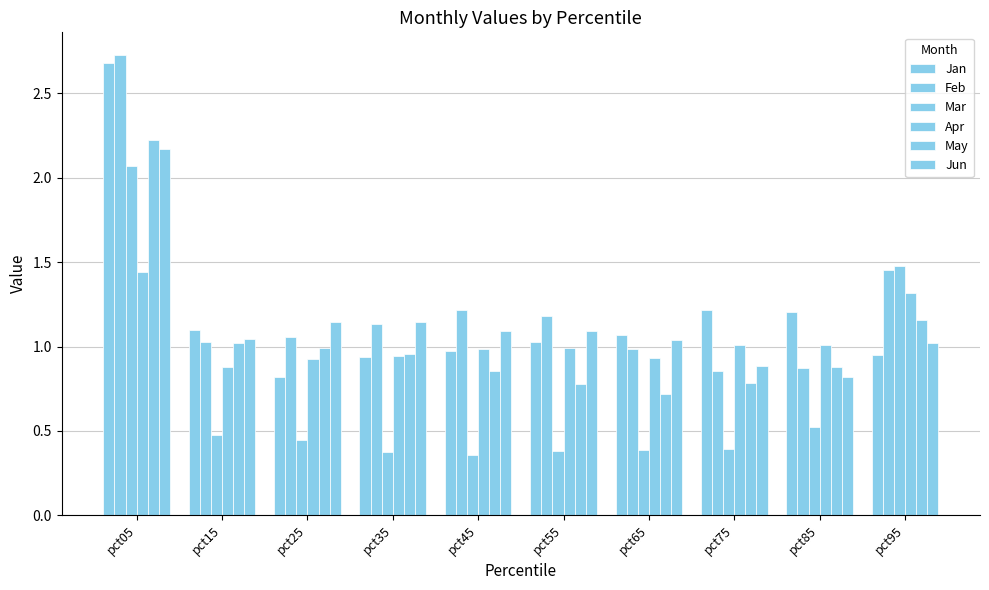

Does the chart contain stacked bars?

No